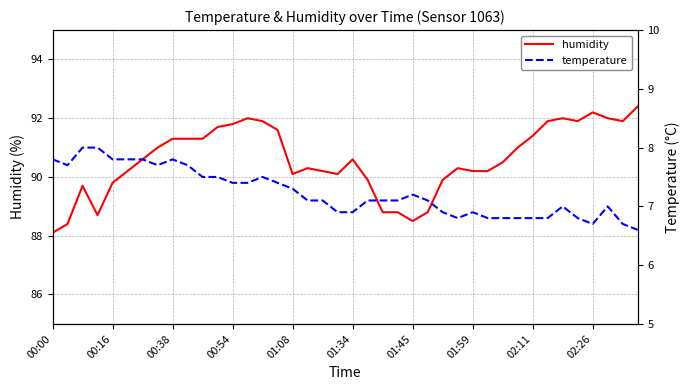

Reading right to left, extract all data points from this chart.

humidity: 92.4	91.9	92.0	92.2	91.9	92.0	91.9	91.4	91.0	90.5	90.2	90.2	90.3	89.9	88.8	88.5	88.8	88.8	89.9	90.6	90.1	90.2	90.3	90.1	91.6	91.9	92.0	91.8	91.7	91.3	91.3	91.3	91.0	90.6	90.2	89.8	88.7	89.7	88.4	88.1
temperature: 6.6	6.7	7.0	6.7	6.8	7.0	6.8	6.8	6.8	6.8	6.8	6.9	6.8	6.9	7.1	7.2	7.1	7.1	7.1	6.9	6.9	7.1	7.1	7.3	7.4	7.5	7.4	7.4	7.5	7.5	7.7	7.8	7.7	7.8	7.8	7.8	8.0	8.0	7.7	7.8